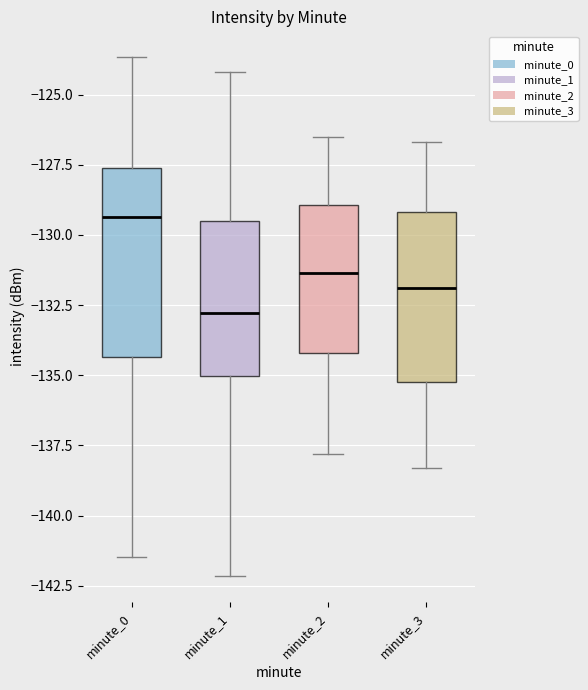

Which box has the highest median line?

minute_0